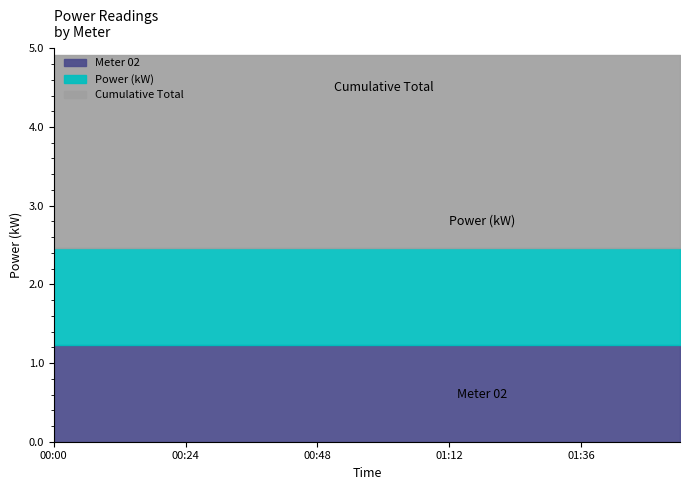

Is the value of Cumulative Total at 01:48 greater than the value of Meter 02 at 01:48?

Yes